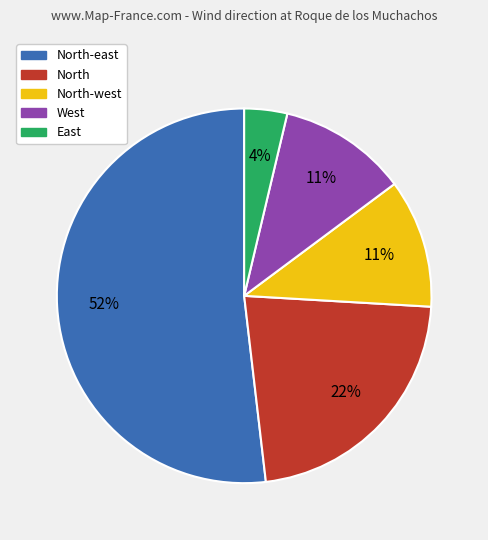

To the nearest percent, what is the difference between the largest and smallest slice percentages?

48%